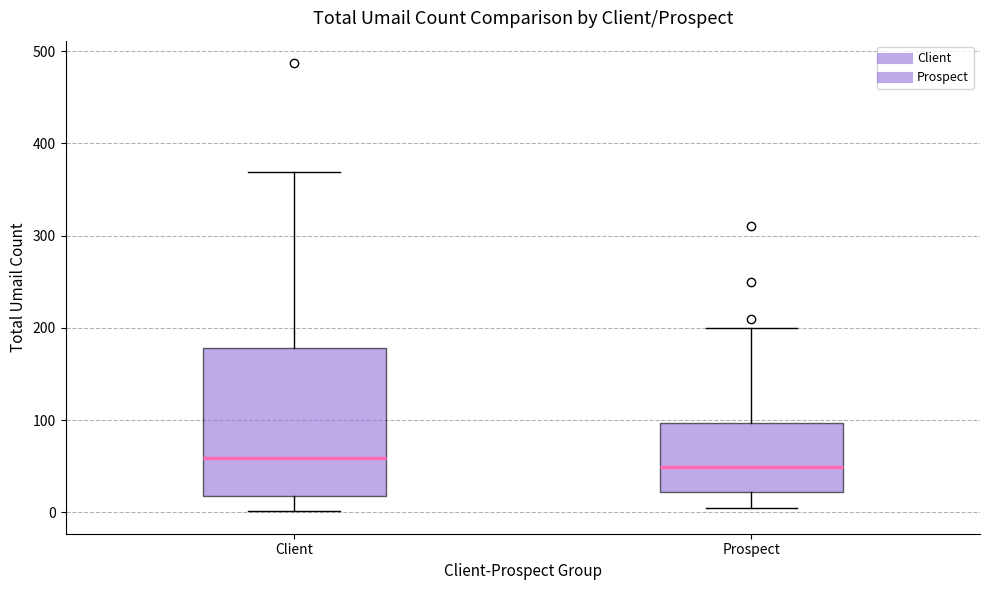

Where is the lower edge of the box for Client on the y-axis? The values are not printed on the chart, so give them approximately, as read against the axis.

20